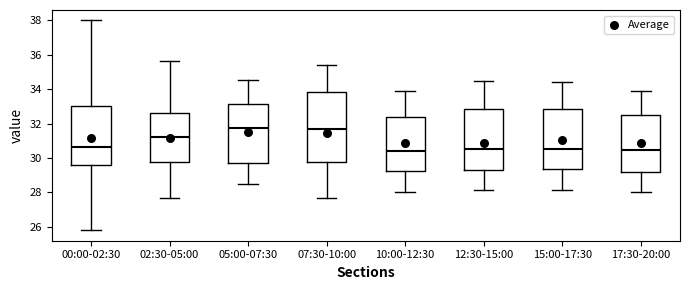

Reading left to right, transcribe this box plot: for each box, give where its median line is, the range the box spans, and where its two whiskers end, as read against the y-axis. The values are not printed on the chart, so give them approximately, as read against the axis.

00:00-02:30: median 30.6, box 29.6 to 33.0, whiskers 25.8 to 38.0
02:30-05:00: median 31.2, box 29.8 to 32.6, whiskers 27.6 to 35.6
05:00-07:30: median 31.8, box 29.8 to 33.2, whiskers 28.6 to 34.6
07:30-10:00: median 31.6, box 29.8 to 33.8, whiskers 27.6 to 35.4
10:00-12:30: median 30.4, box 29.2 to 32.4, whiskers 28.0 to 34.0
12:30-15:00: median 30.6, box 29.2 to 32.8, whiskers 28.2 to 34.6
15:00-17:30: median 30.6, box 29.4 to 32.8, whiskers 28.2 to 34.4
17:30-20:00: median 30.4, box 29.2 to 32.4, whiskers 28.0 to 34.0